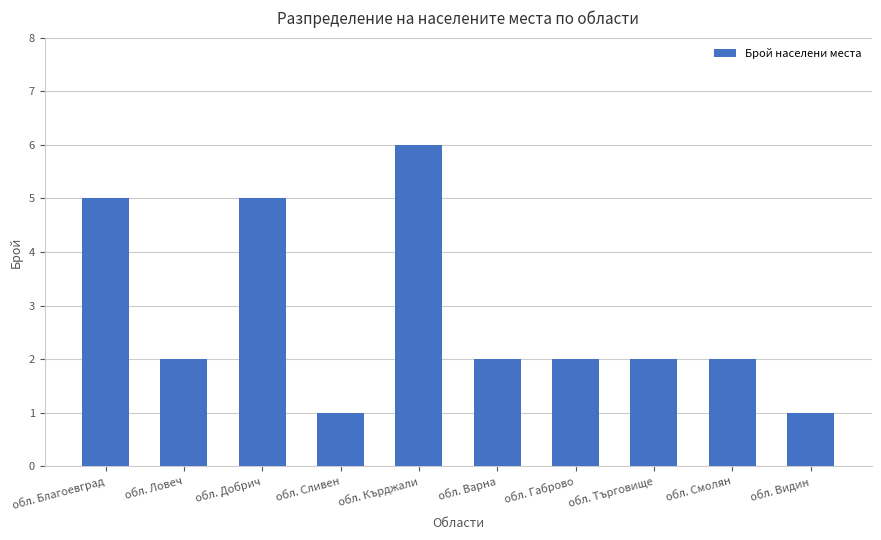

Does the chart contain any negative values?

No